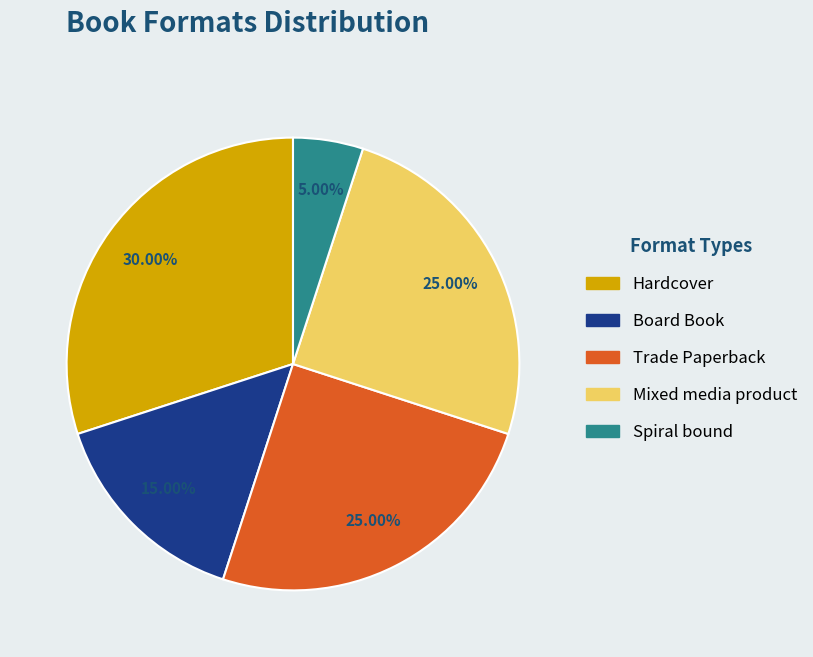

Does Board Book account for over 50% of the chart?

No